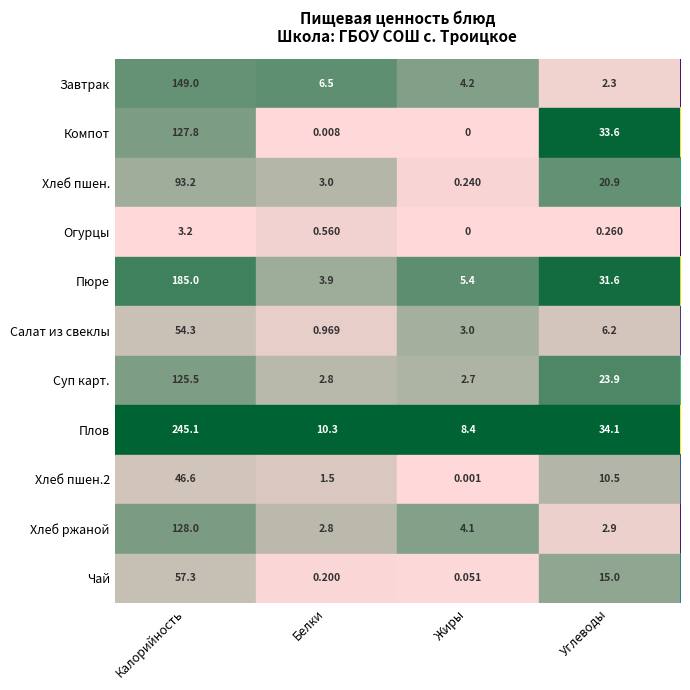

At which label does Хлеб ржаной reach its peak?

Калорийность